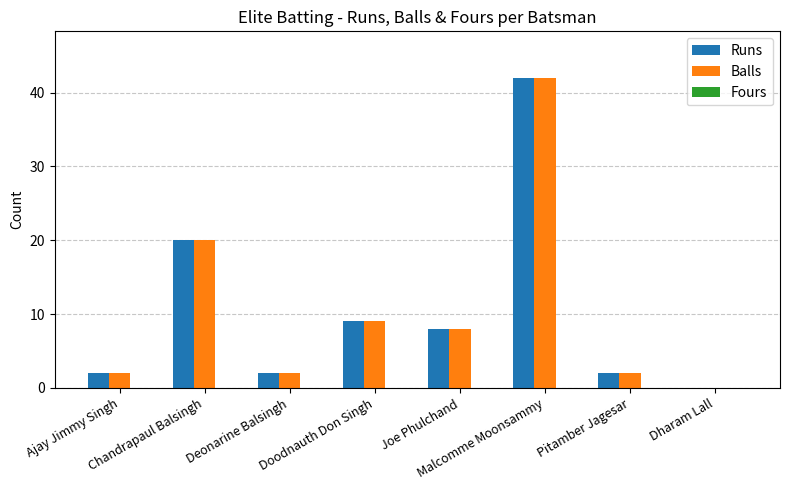

How many categories are shown in the chart?

8